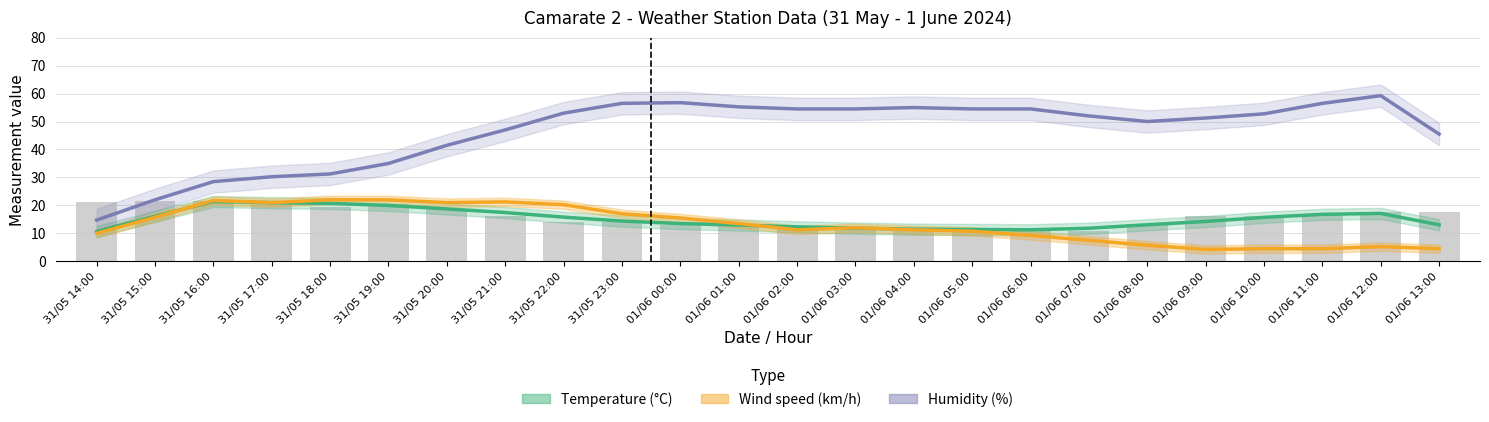

What is the spread (max minus min) of values at 01/06 11:00?

52.0